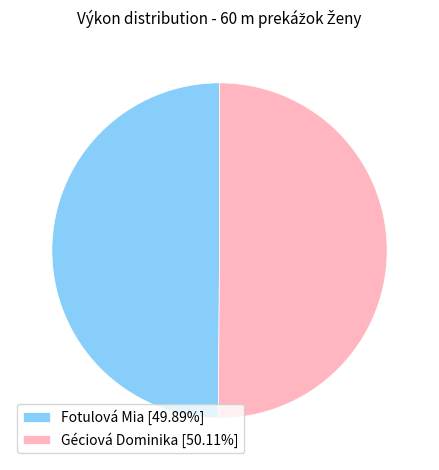

What is the ratio of the value at Géciová Dominika [50.11%] to the value at Fotulová Mia [49.89%]?

1.0